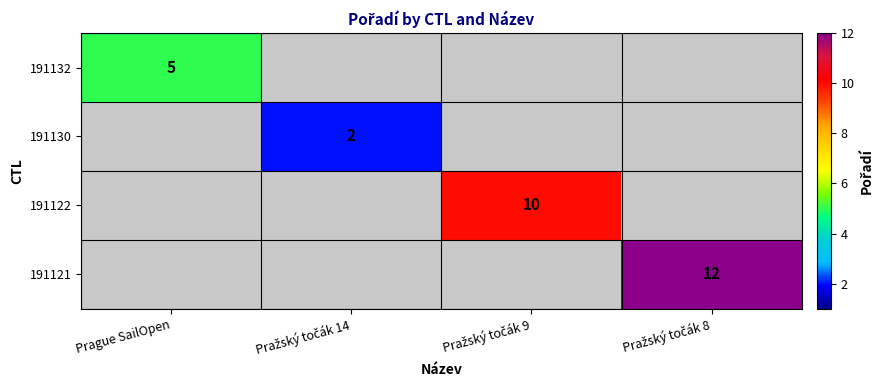

Which category has the lowest value across all series?

Pražský točák 14